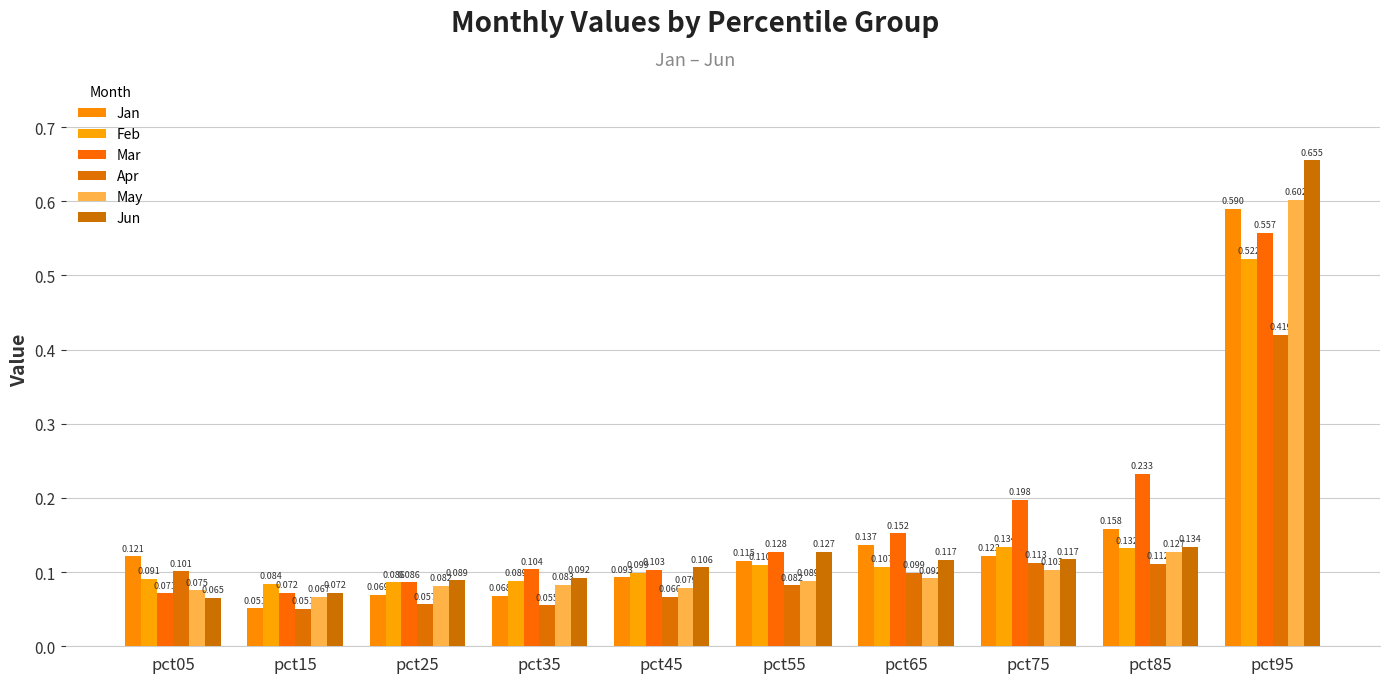

What is the minimum value shown in the chart?

0.1